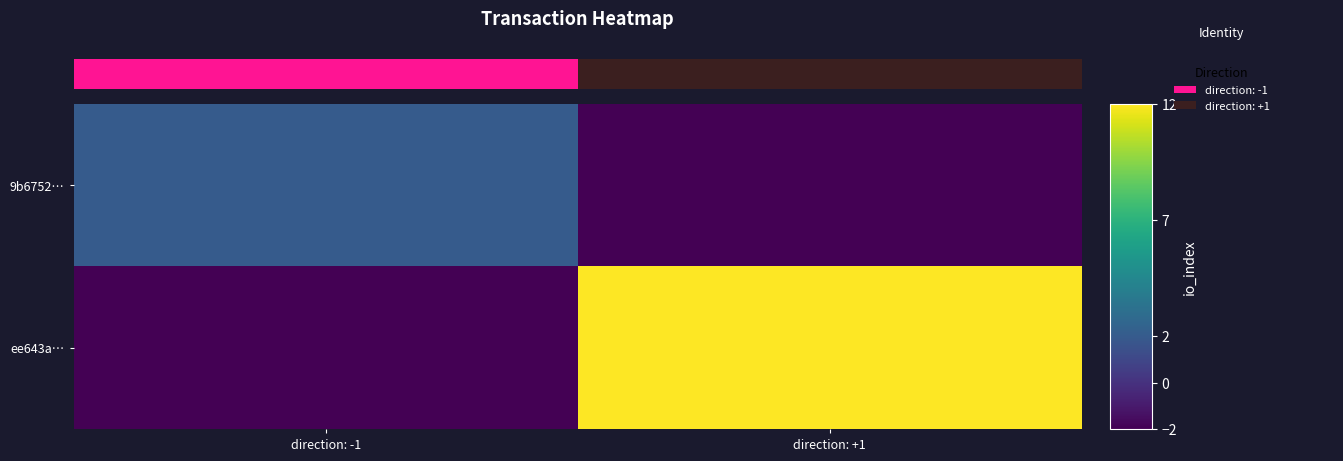

Where is ee643a… nearest to the value 5?

direction: -1